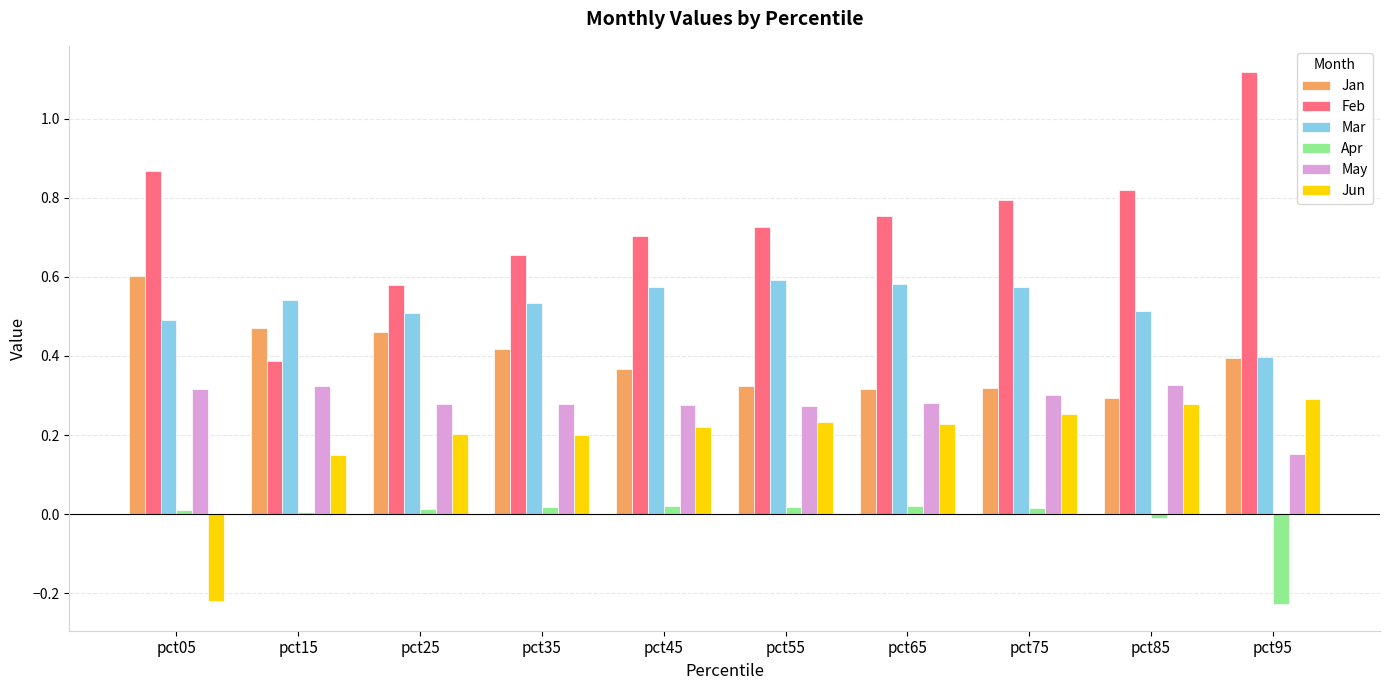

At how many categories does at least one series exceed 0?

10